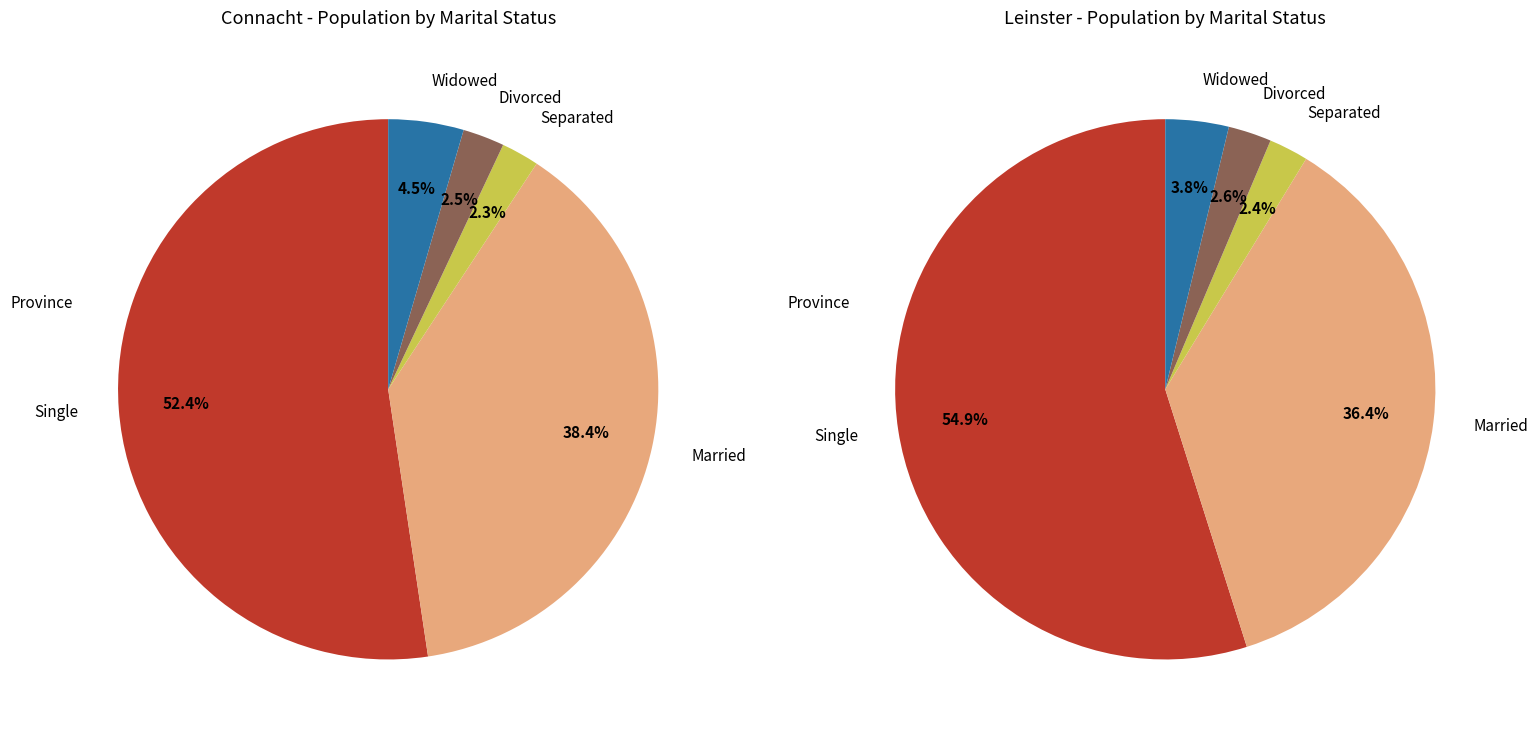

Combined, do 1 and 2 account for over 50%?

No